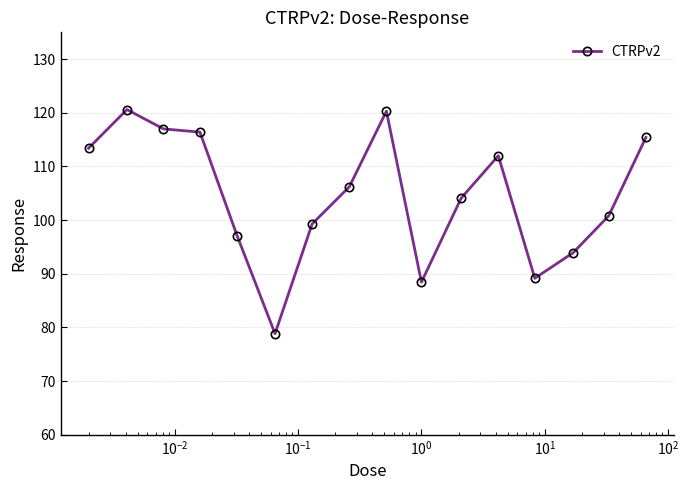

True or false: the data has more than 2 interior local peaks.

True